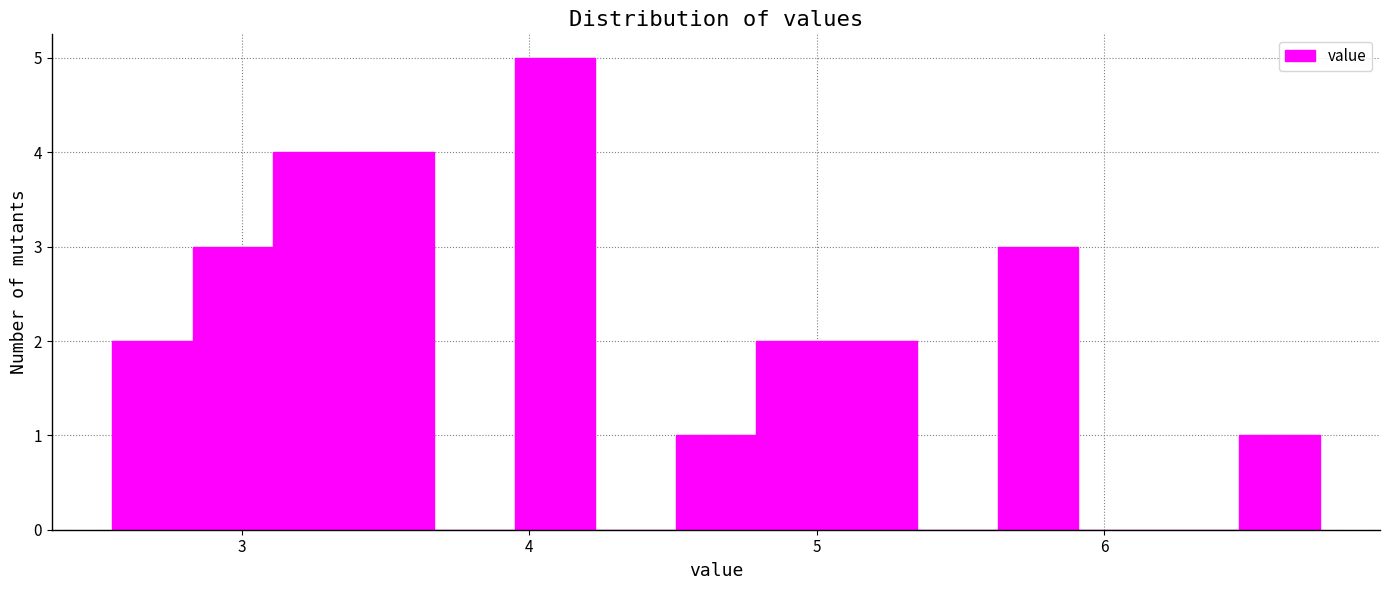

Around what value on the x-axis is the tallest bar? Give the approximate position of its centre, as read against the axis.

4.1